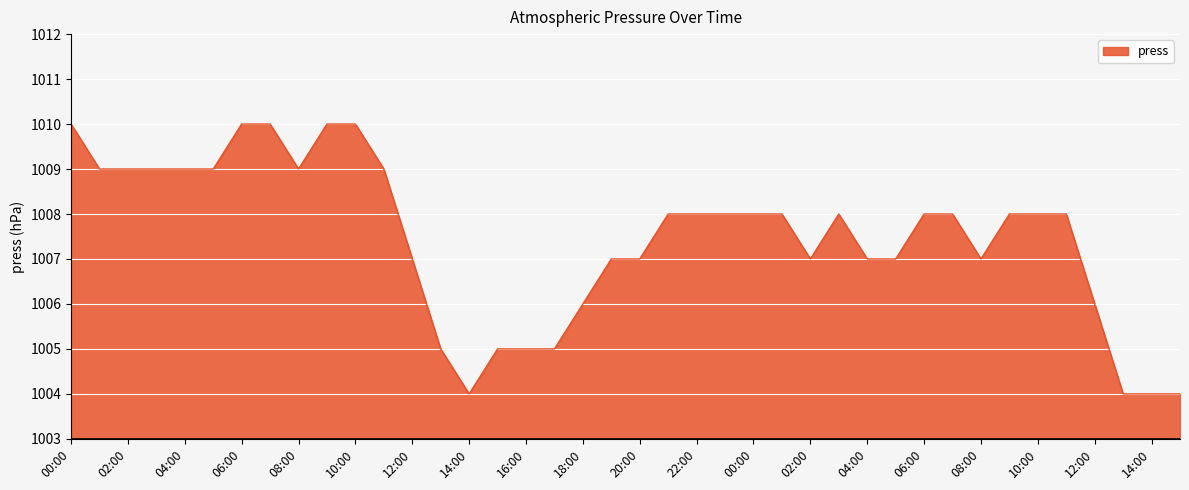

What is the smallest value displayed?

1004